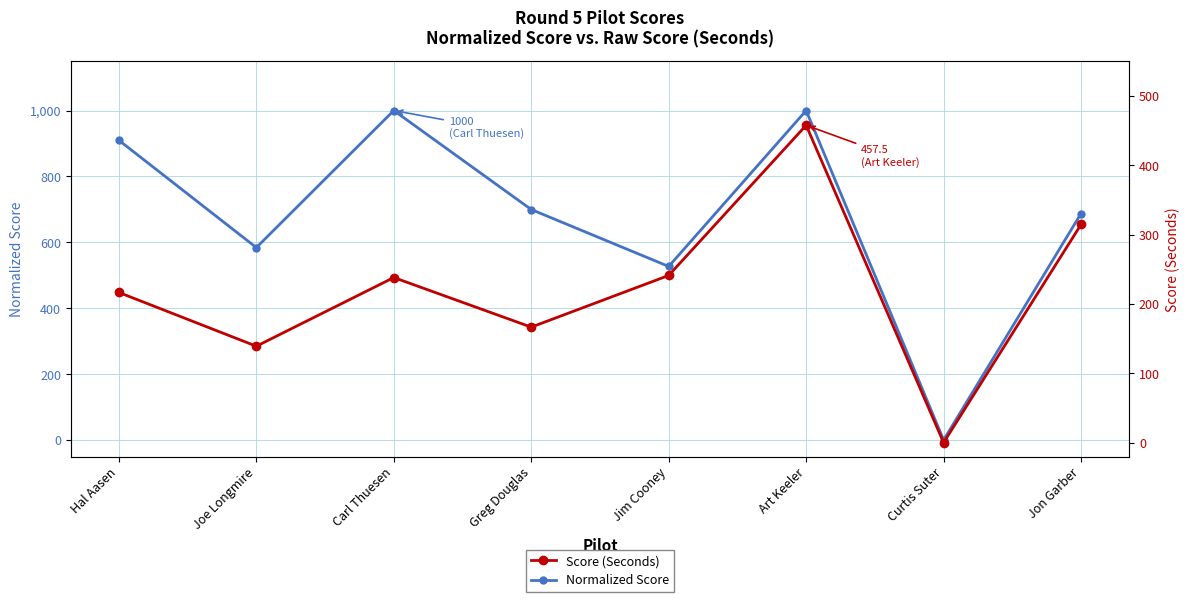

How many data points does each series have?

8